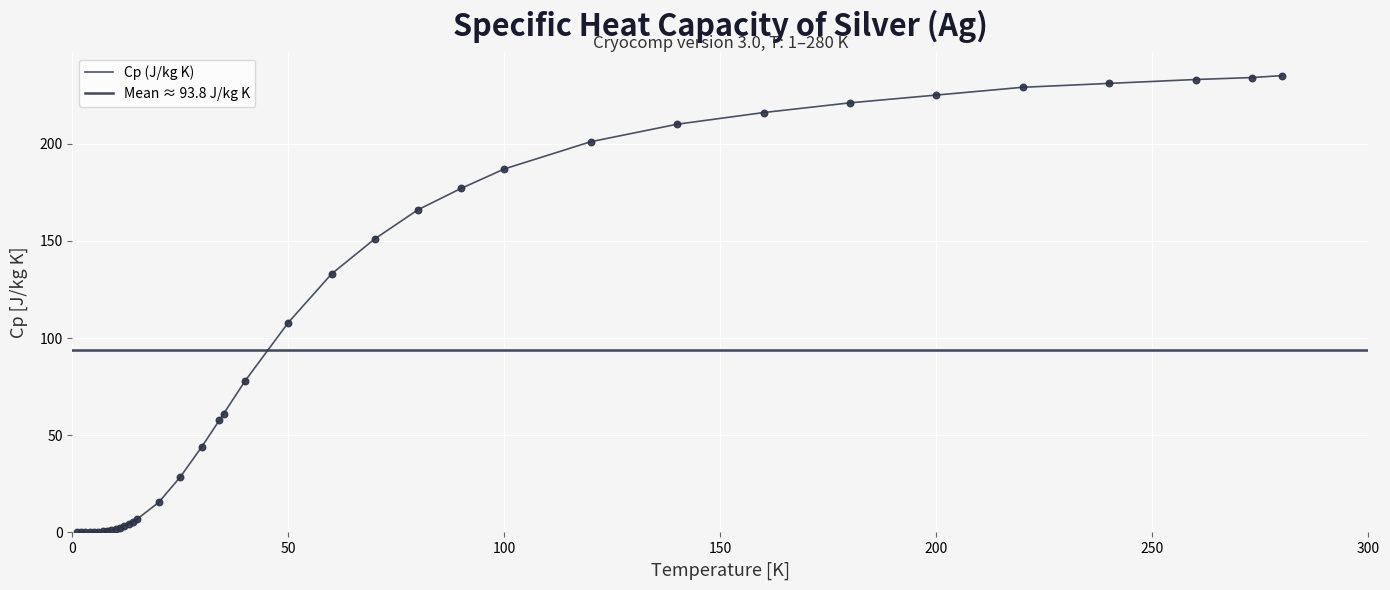

What is the change in value from 60 to 220?

+96.0